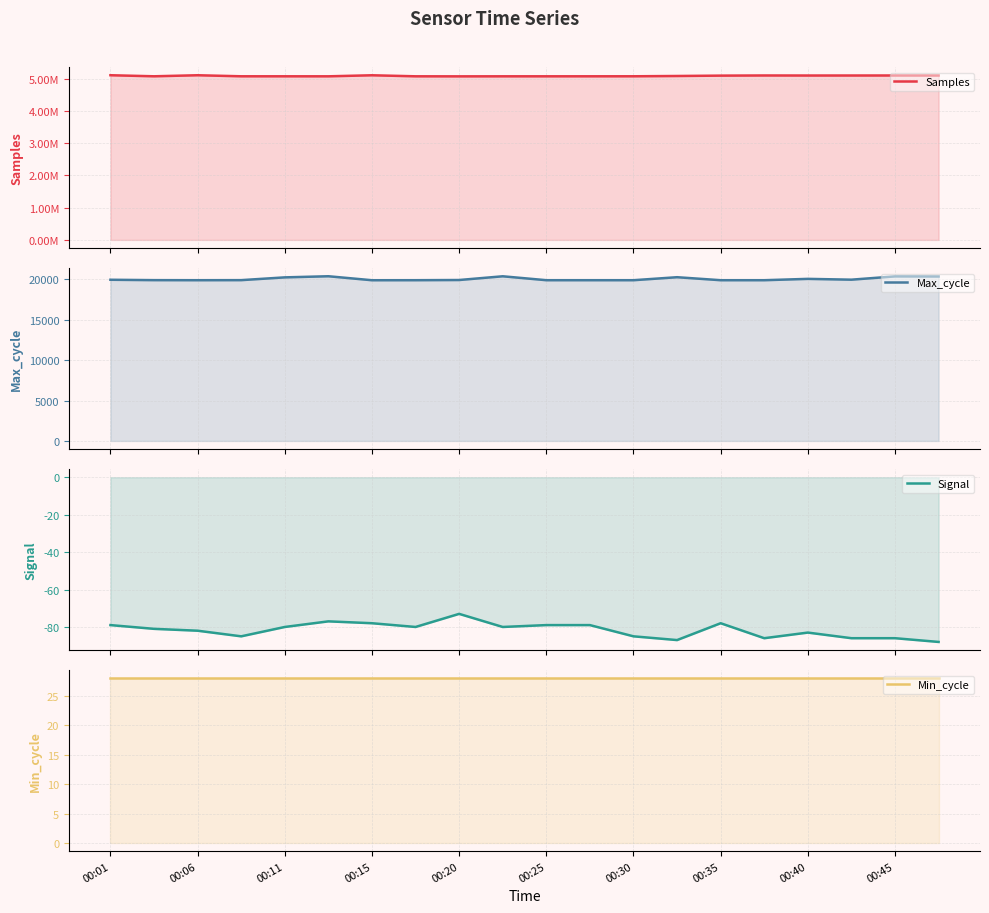

Read the Max_cycle value at 00:35, to the nearest 5.

19910